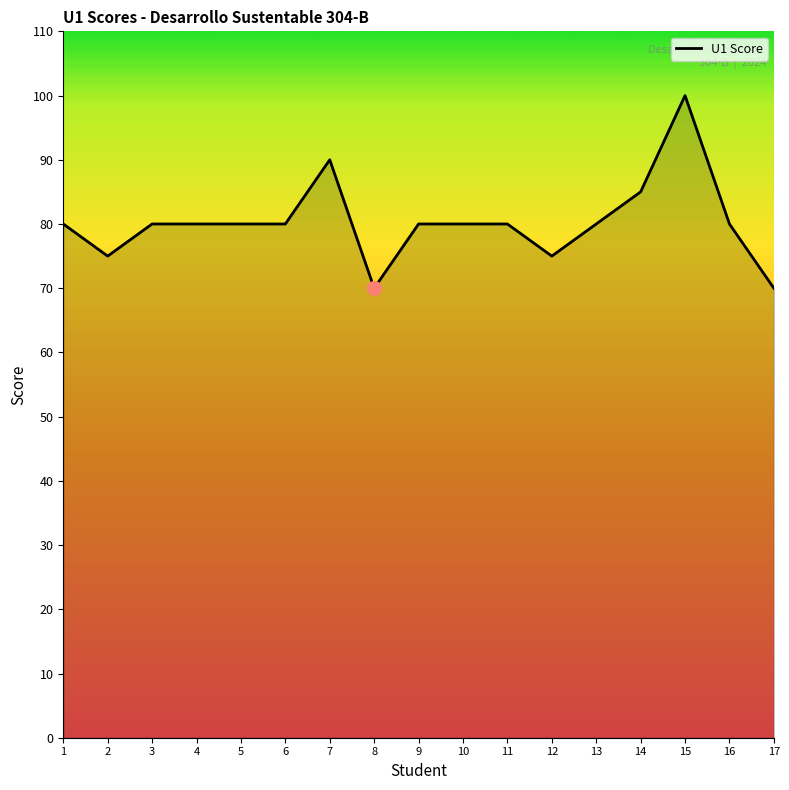

What is the ratio of the value at 10 to the value at 12?

1.1